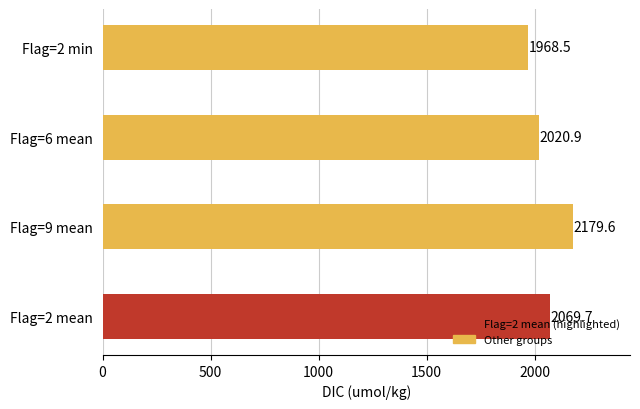

The value at Flag=6 mean is 528.3. True or false?

False